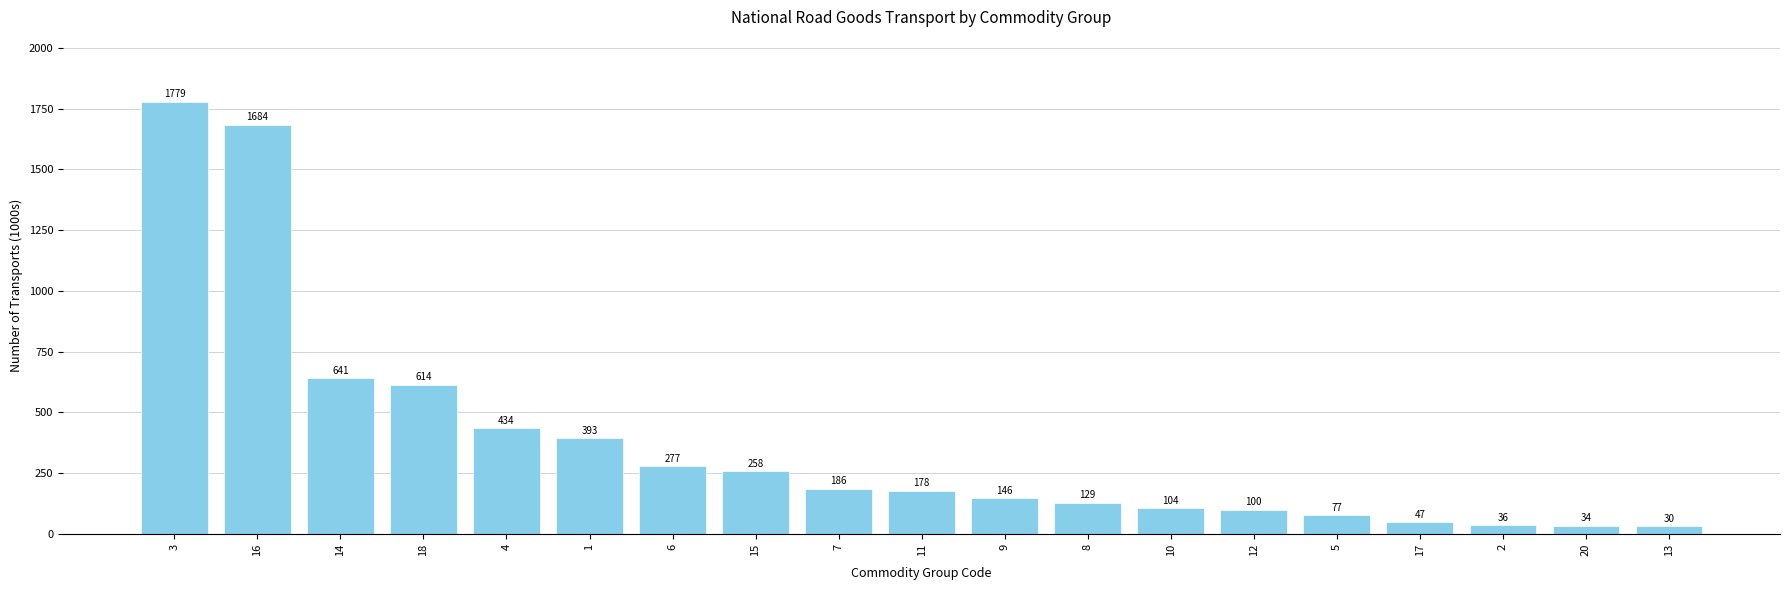

What is the change in value from 18 to 17?

-566.5